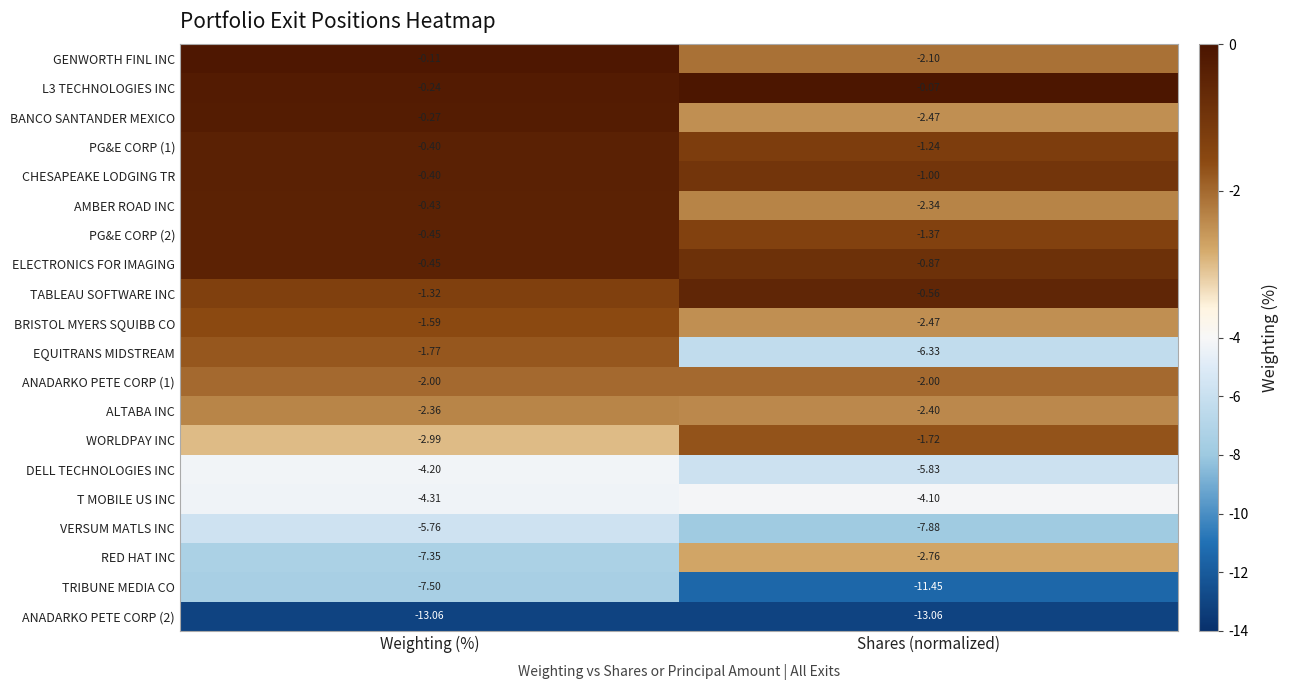

How many series are shown in this chart?

20